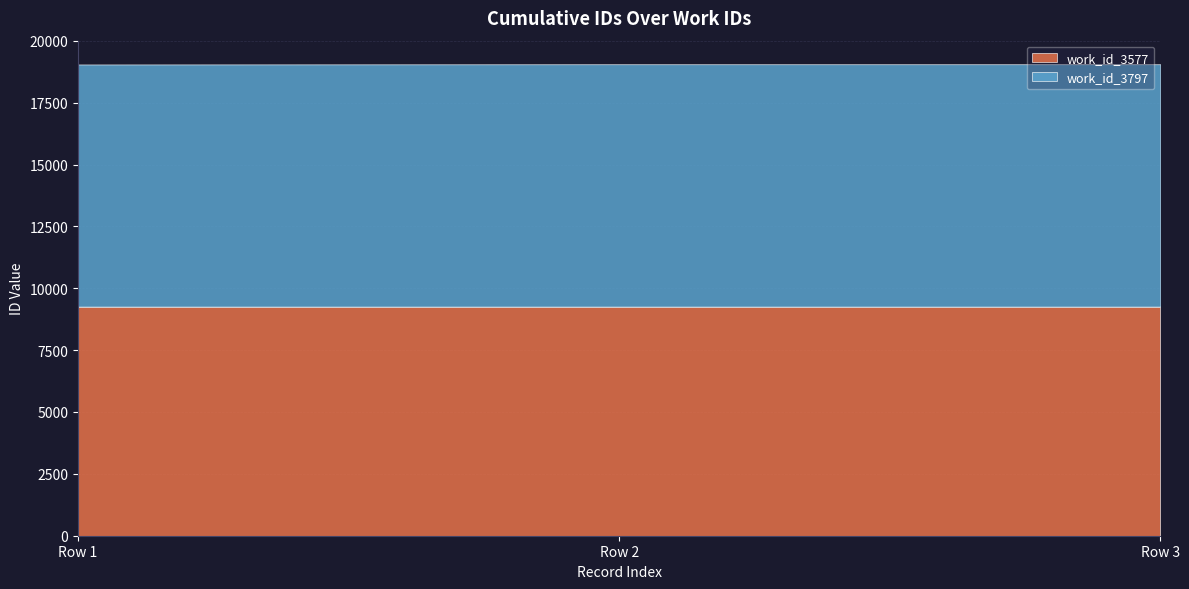

What are all the series names shown in the legend?

work_id_3577, work_id_3797